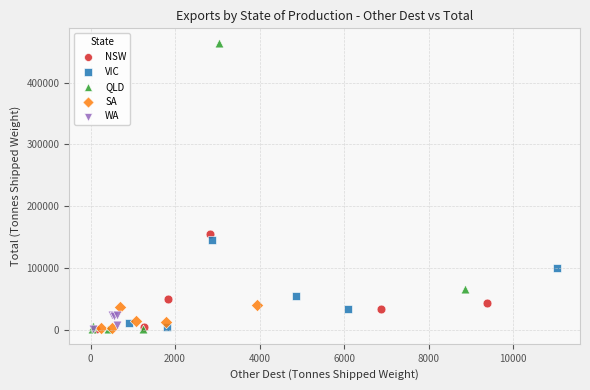

Which series has the widest spread of Y values?

QLD